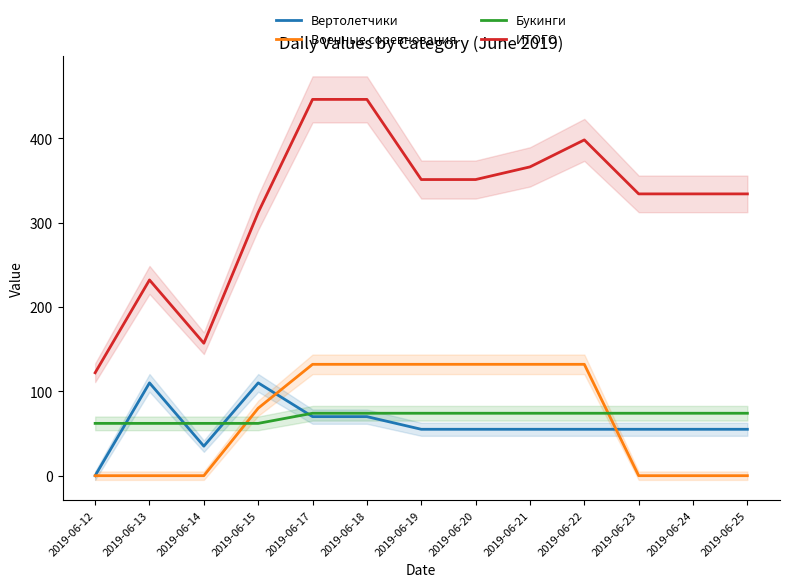

Between 2019-06-19 and 2019-06-21, which series saw the biggest shift?

ИТОГО